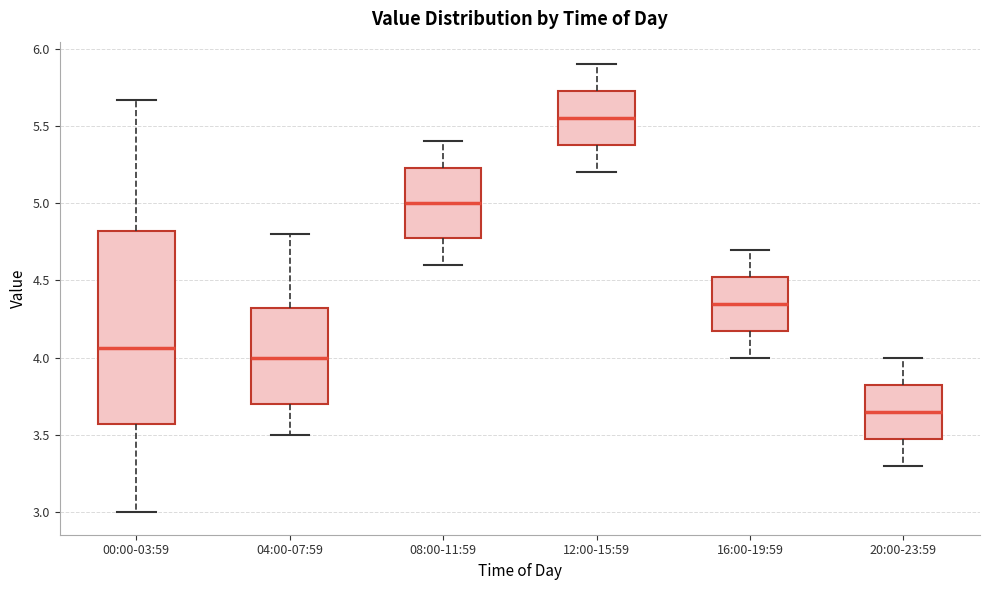

Reading left to right, transcribe this box plot: for each box, give where its median line is, the range the box spans, and where its two whiskers end, as read against the y-axis. The values are not printed on the chart, so give them approximately, as read against the axis.

00:00-03:59: median 4.05, box 3.55 to 4.80, whiskers 3.00 to 5.65
04:00-07:59: median 4.00, box 3.70 to 4.35, whiskers 3.50 to 4.80
08:00-11:59: median 5.00, box 4.80 to 5.25, whiskers 4.60 to 5.40
12:00-15:59: median 5.55, box 5.40 to 5.75, whiskers 5.20 to 5.90
16:00-19:59: median 4.35, box 4.20 to 4.55, whiskers 4.00 to 4.70
20:00-23:59: median 3.65, box 3.50 to 3.85, whiskers 3.30 to 4.00